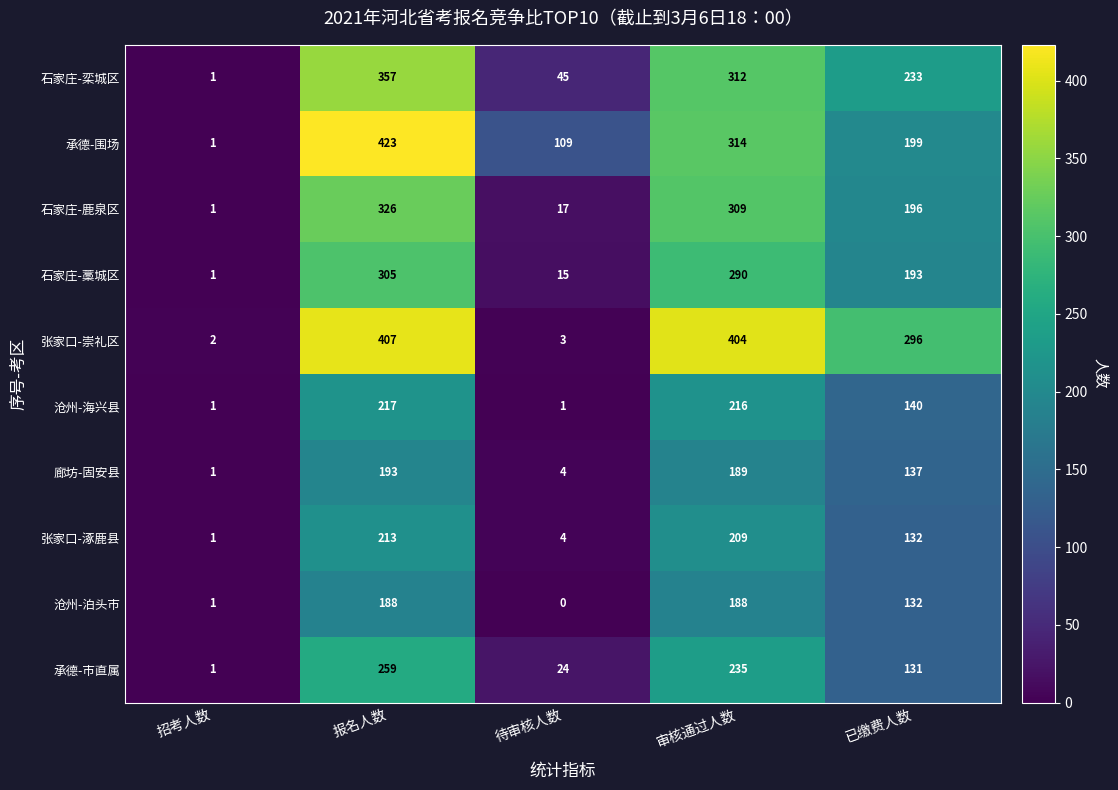

What is the difference between the second highest and second lowest values in the 石家庄-鹿泉区 series?

292